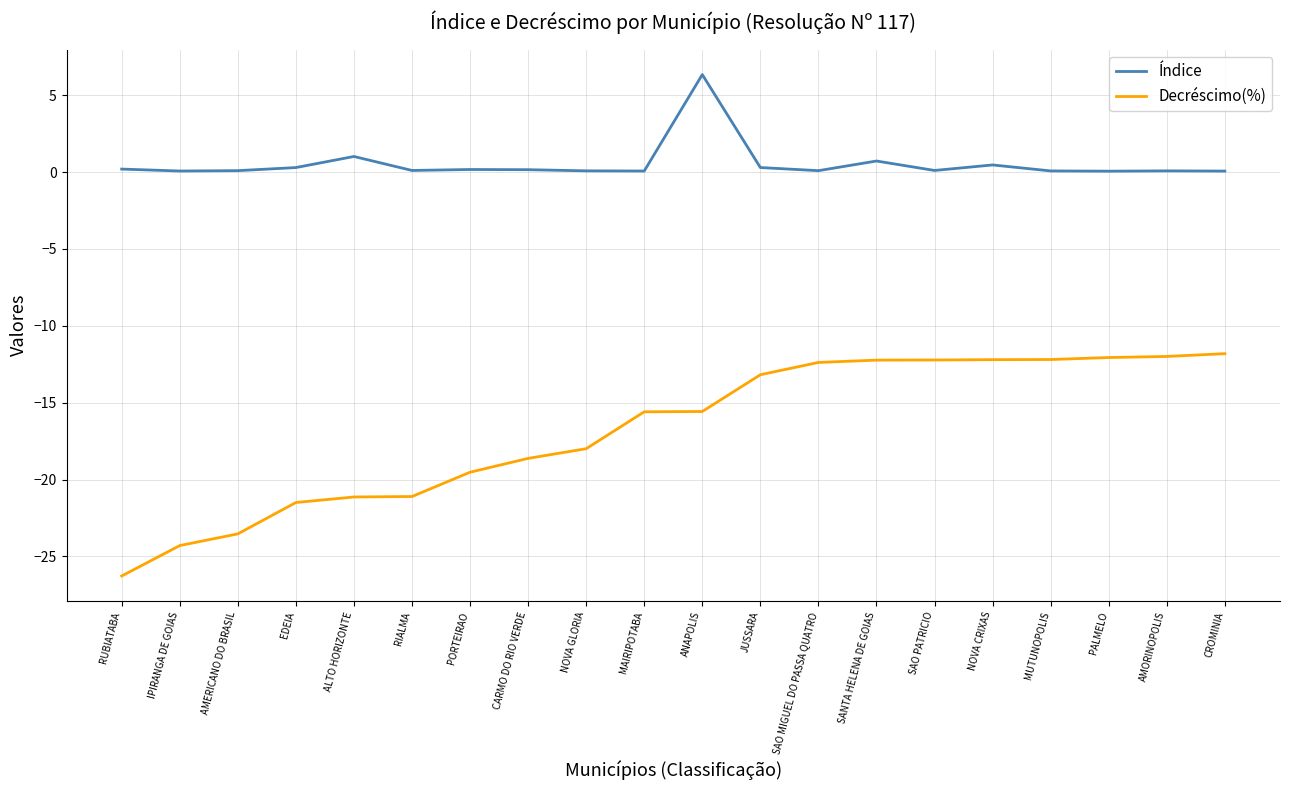

What is the maximum value shown in the chart?

6.3